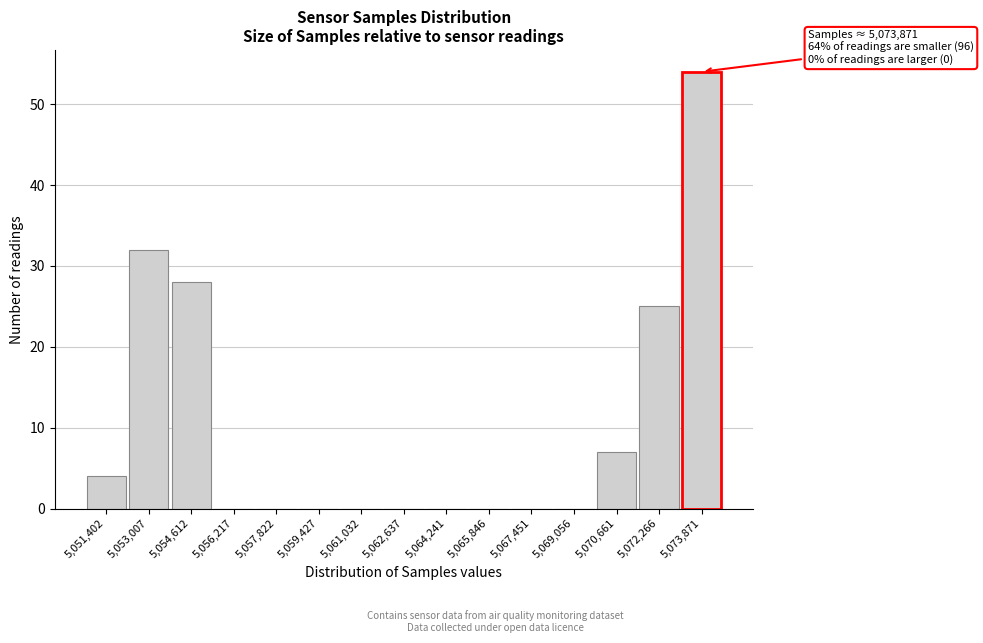

Over which range of the x-axis is the bar tallest?

5073000 to 5074600